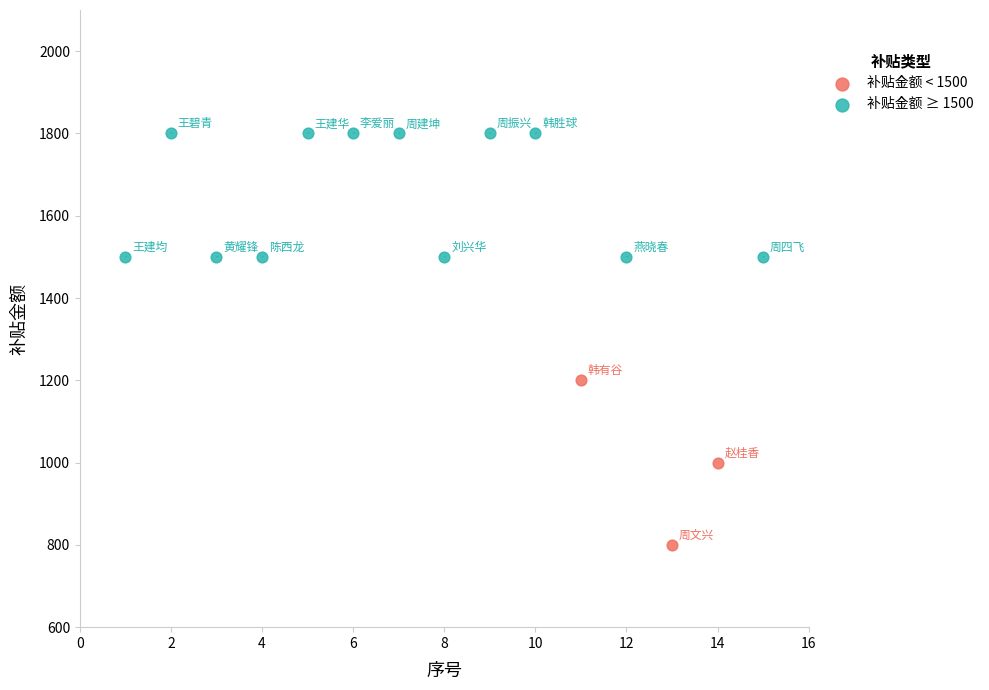

Which series has the largest Y range (max minus min)?

补贴金额 < 1500